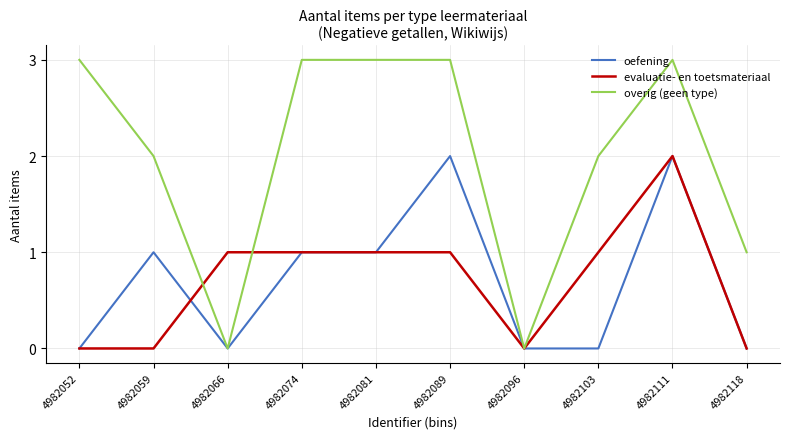

Rank the series at 4982089 from lowest to highest value.

evaluatie- en toetsmateriaal, oefening, overig (geen type)